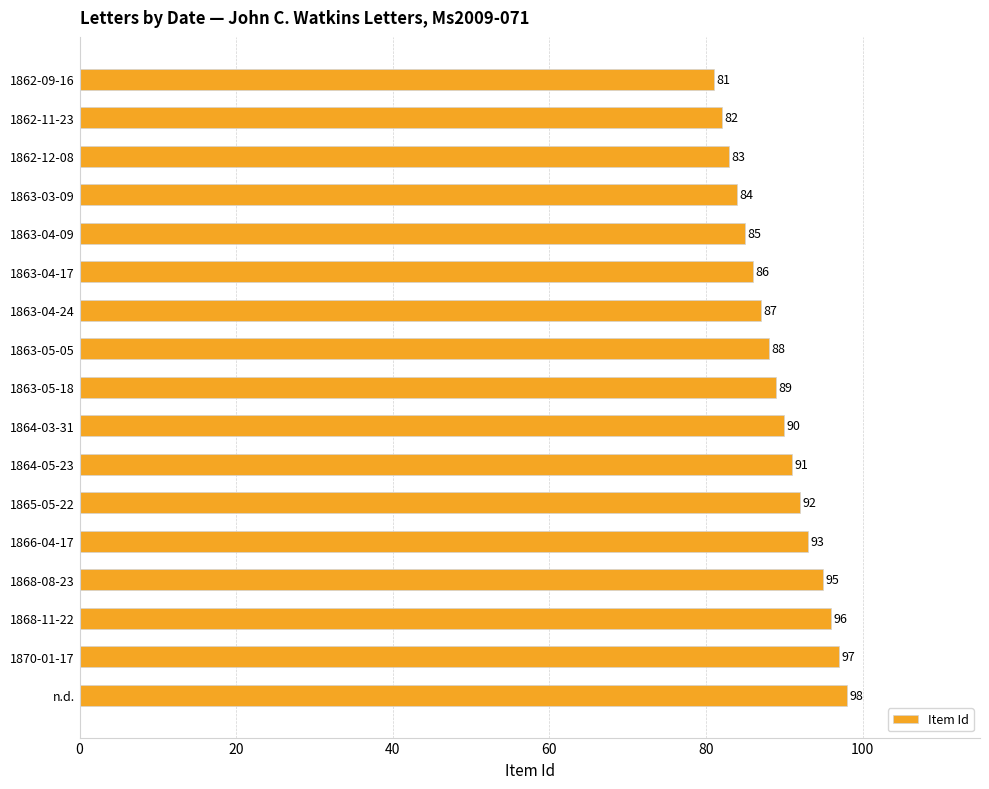

What is the difference between the maximum and minimum values?

17